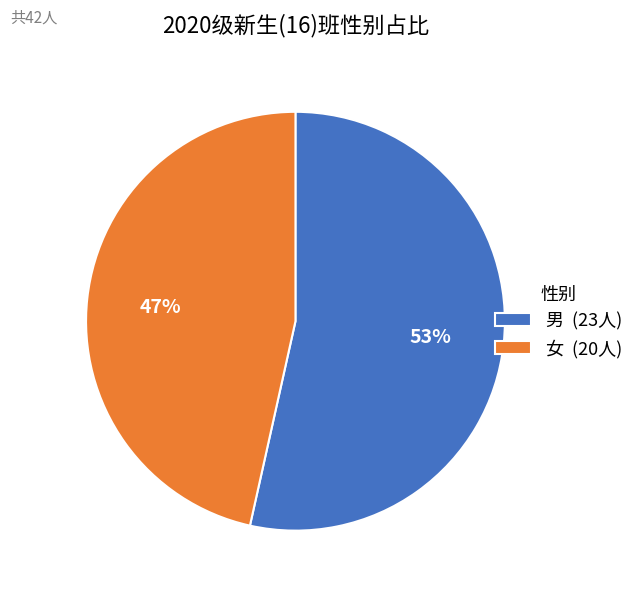

To the nearest percent, what percentage of the pie is 男 (23人)?

53%